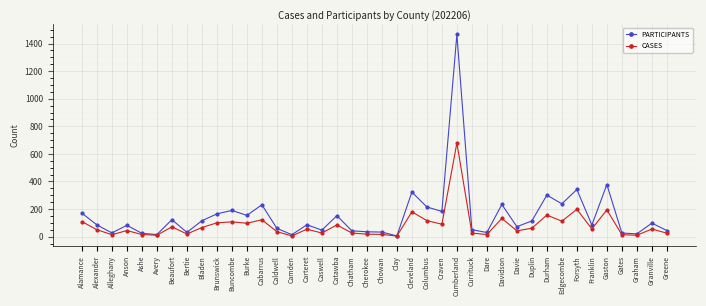

At which label does CASES reach its peak?

Cumberland